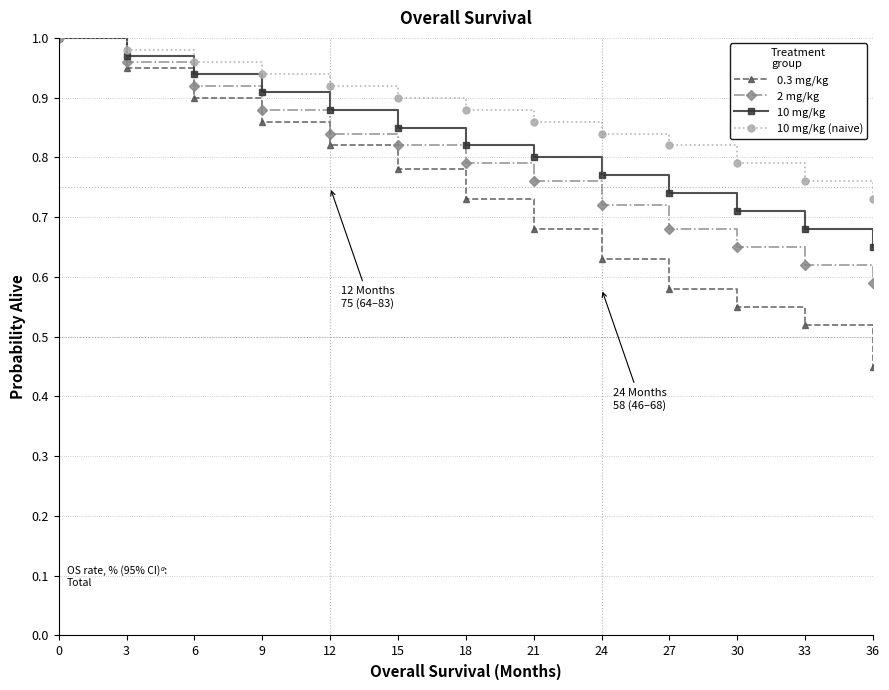

Between 33 and 36, which series saw the biggest shift?

0.3 mg/kg